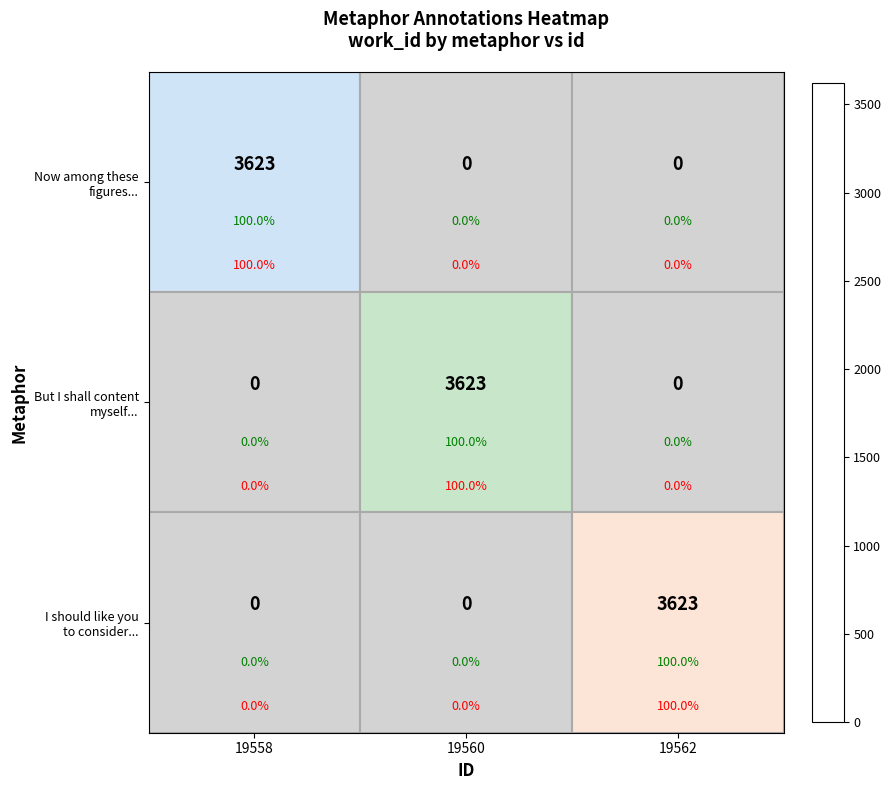

Rank the series by their maximum value, from highest to lowest.

Now among these figures..., But I shall content myself..., I should like you to consider...